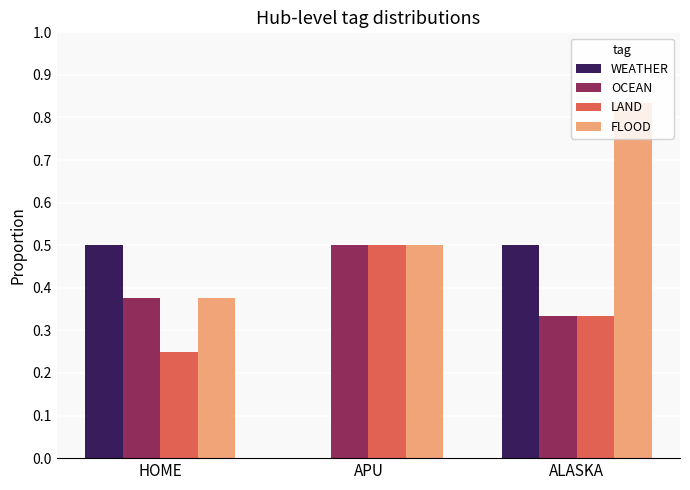

Which series has the largest range (max minus min)?

WEATHER